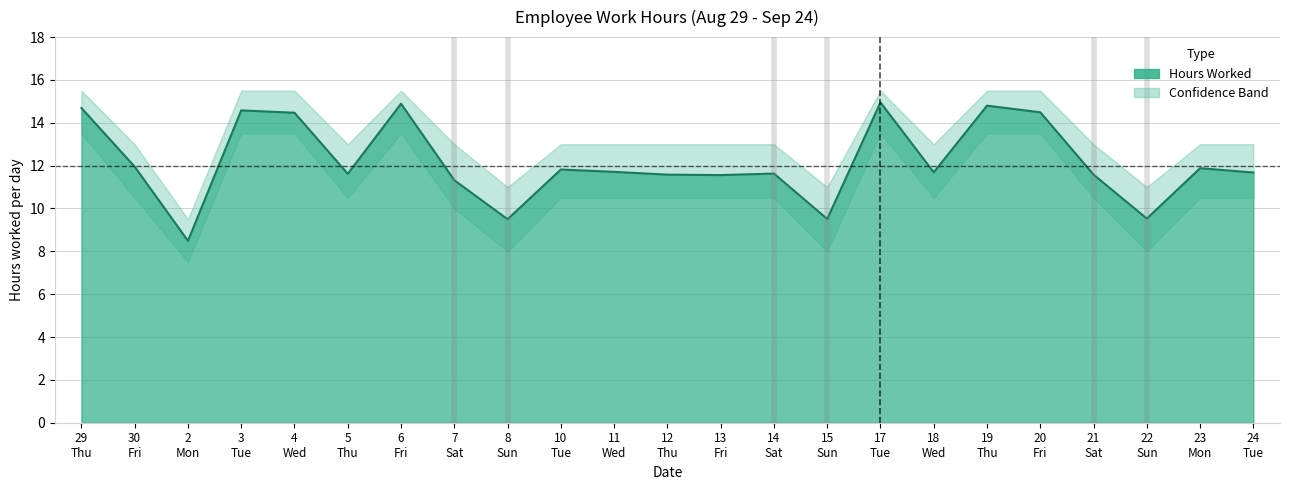

True or false: Hours Worked and Upper Band cross at least once.

False